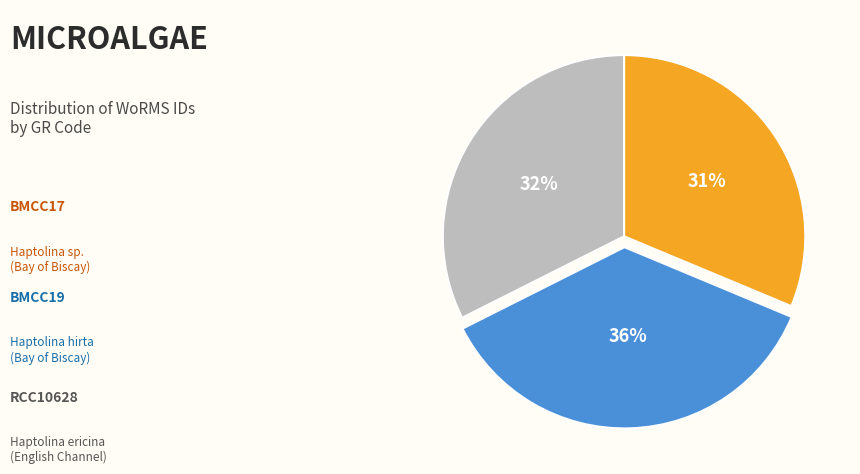

Does any single category account for the majority?

No